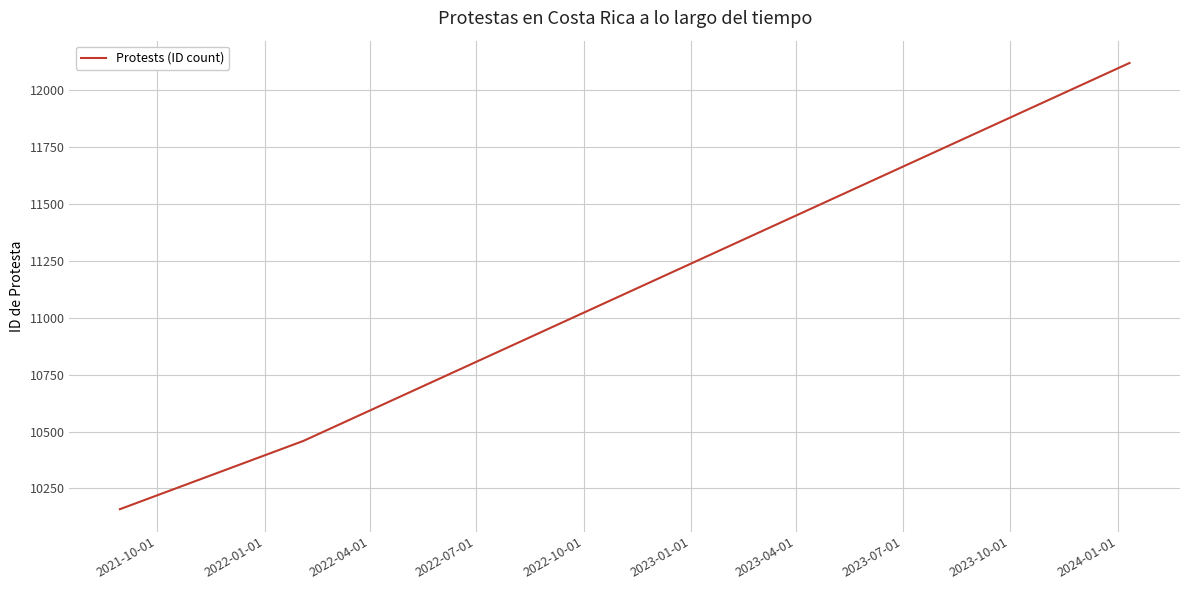

How many lines are shown in the chart?

1